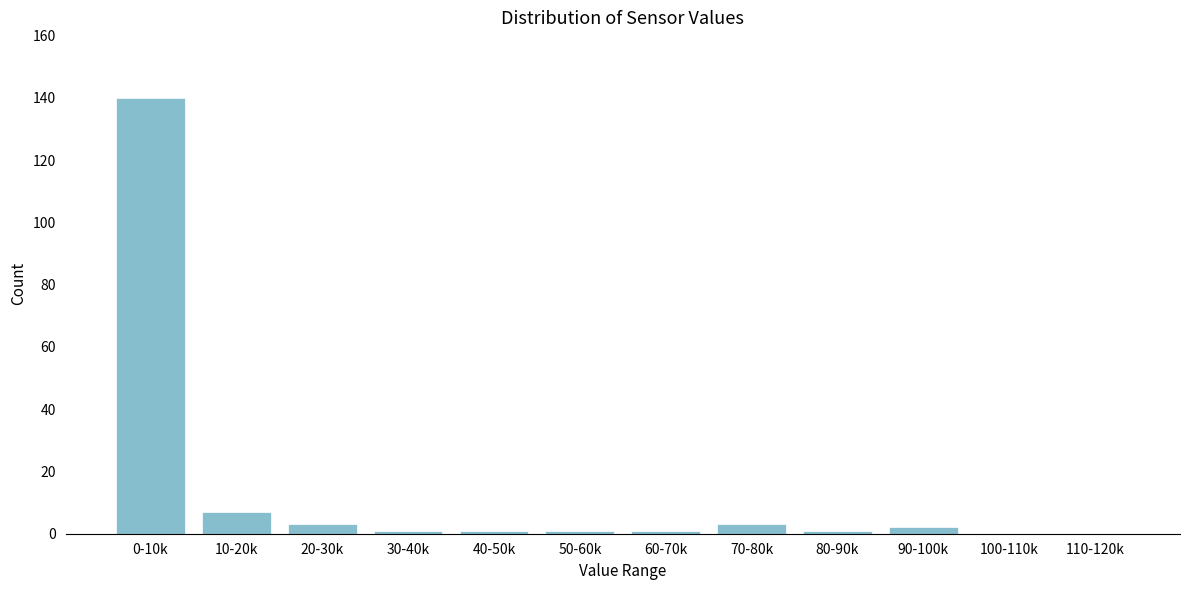

Reading left to right, list all the values displayed in this chart.

0-10k=140	10-20k=7	20-30k=3	30-40k=1	40-50k=1	50-60k=1	60-70k=1	70-80k=3	80-90k=1	90-100k=2	100-110k=0	110-120k=0